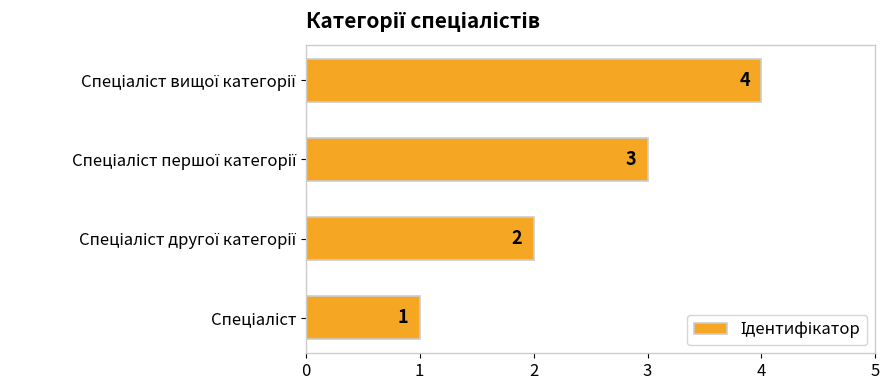

Does the chart contain any negative values?

No